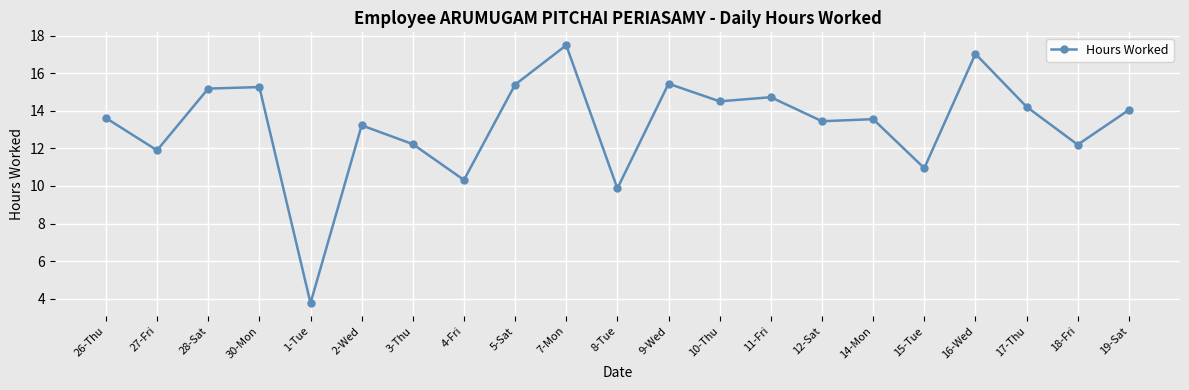

What position from the left is 28-Sat?

3